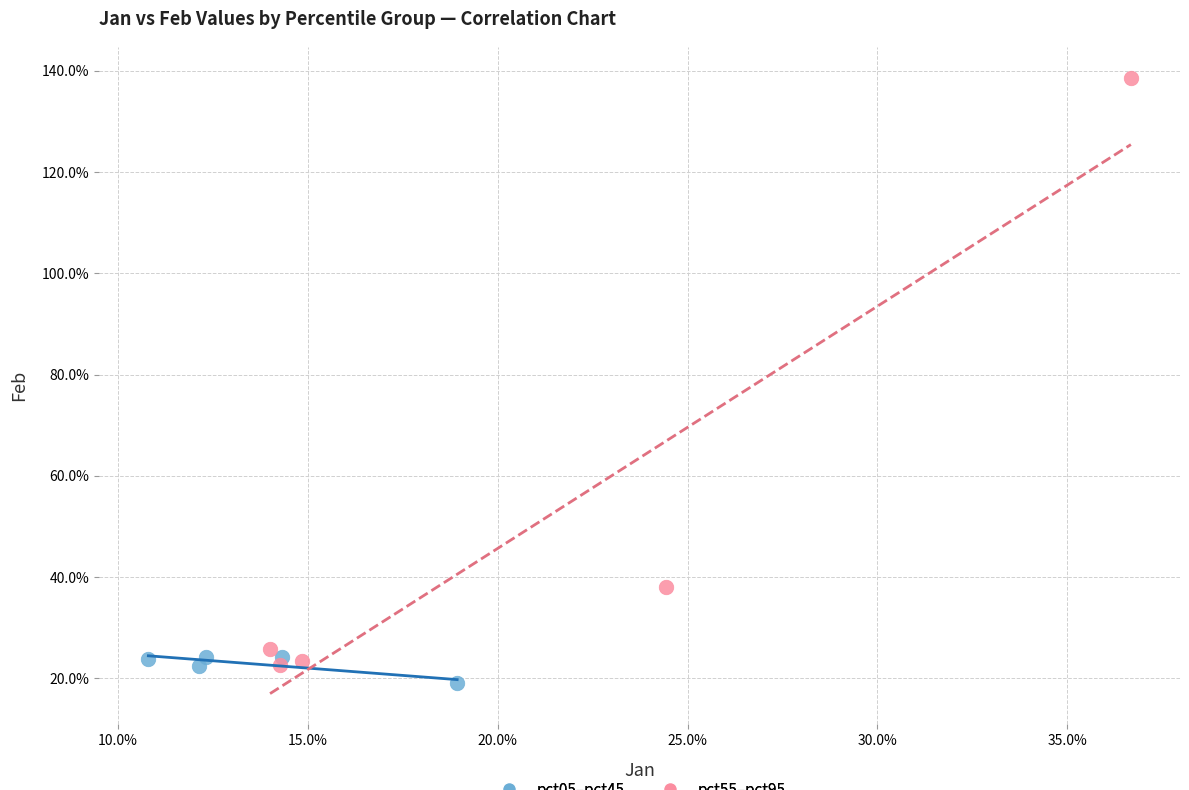

Which series reaches the maximum Y coordinate?

pct55–pct95